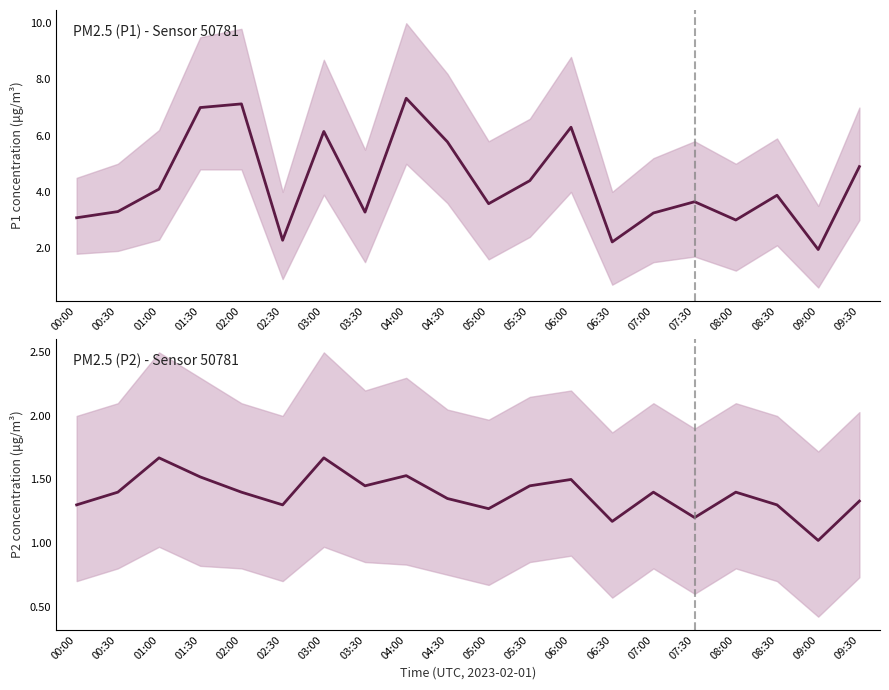

What is the label of the 16th point from the left?

07:30